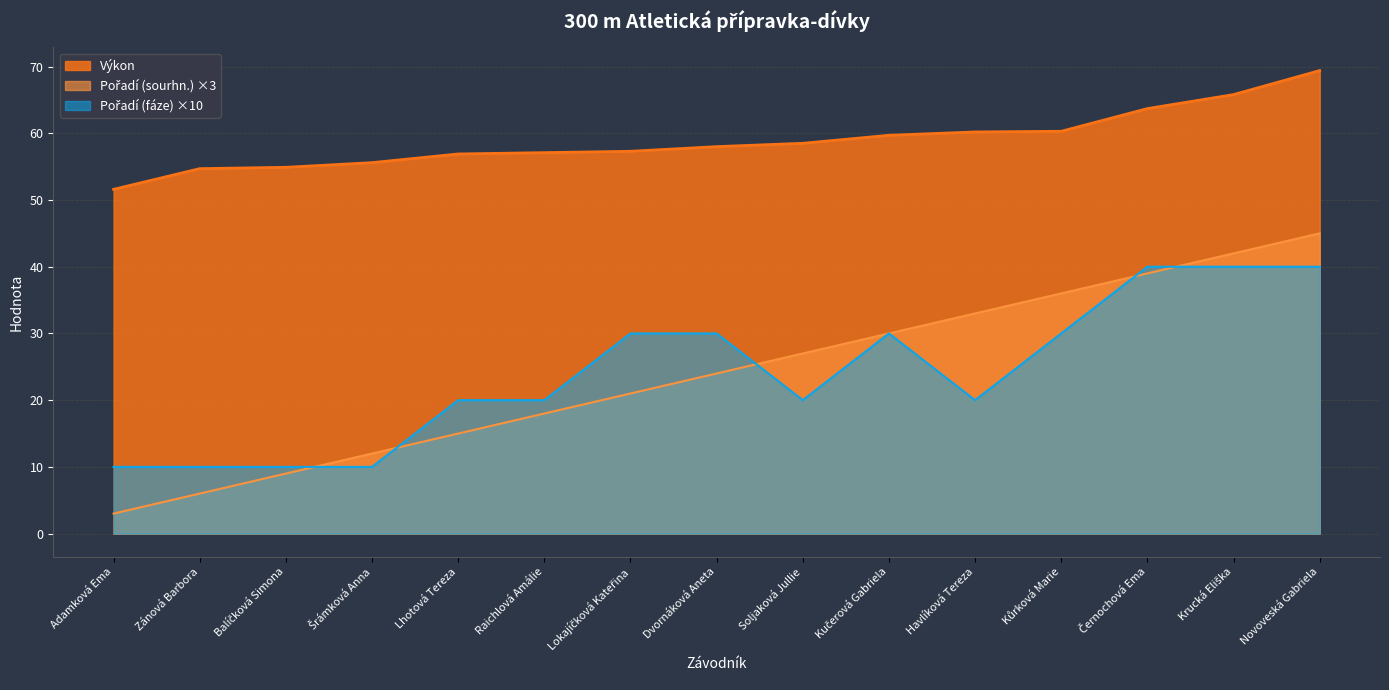

Is the value of Pořadí (fáze) at Šrámková Anna greater than the value of Pořadí (sourhn.) at Soljaková Jullie?

No